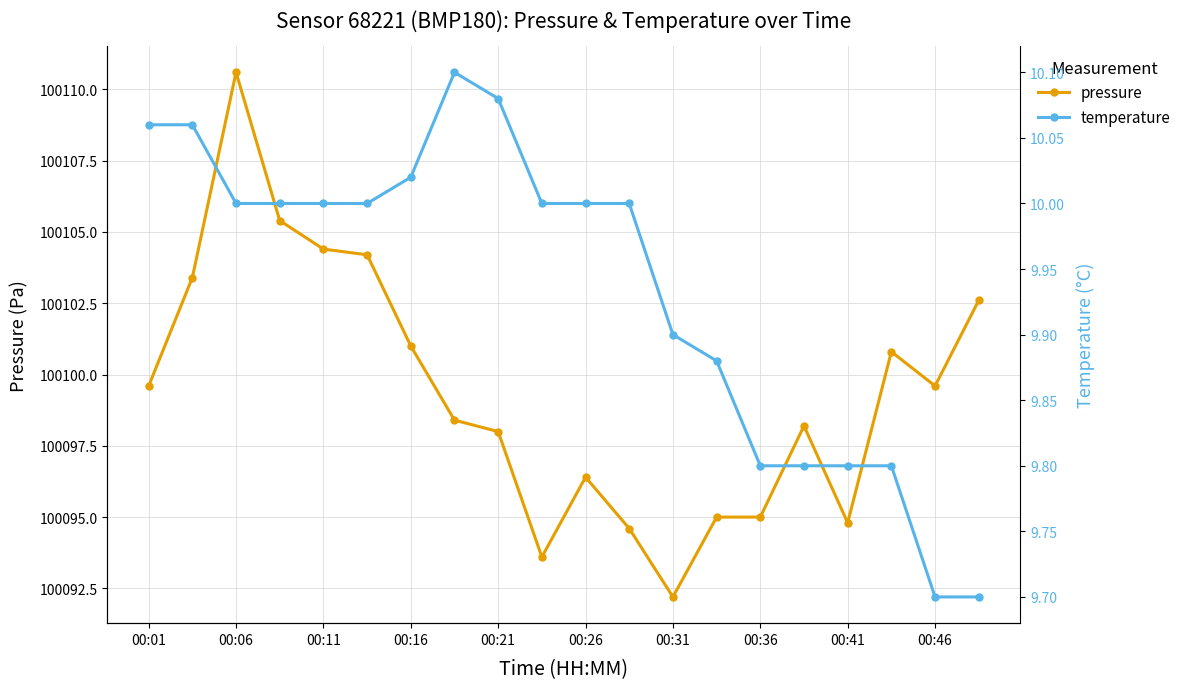

True or false: pressure has a value of 141288.3 at 00:01.

False